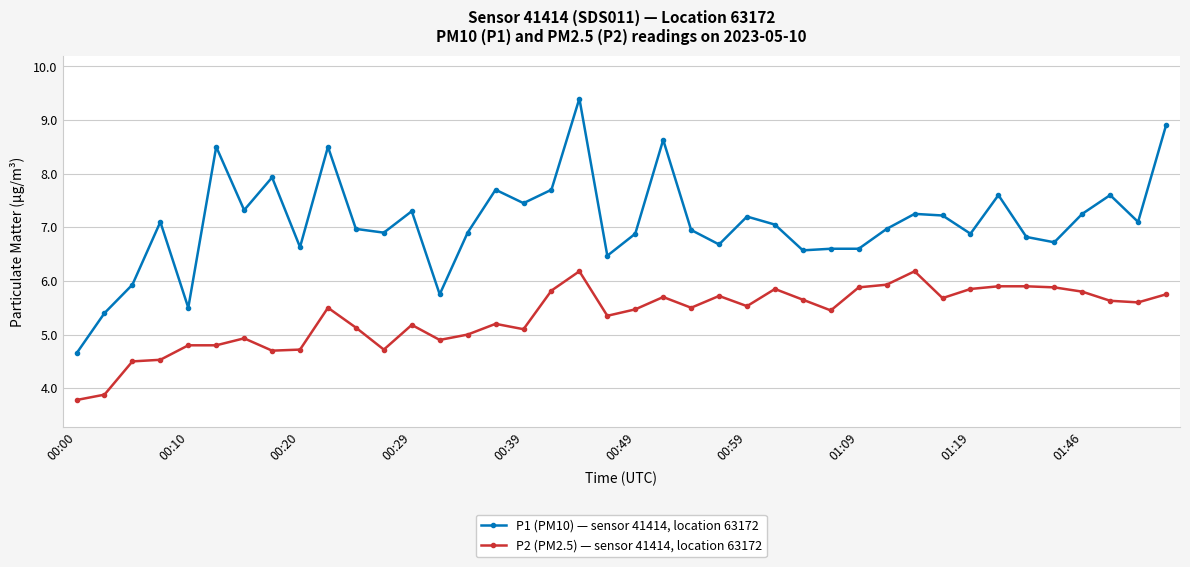

Which series has the widest spread of values?

P1 (PM10) — sensor 41414, location 63172